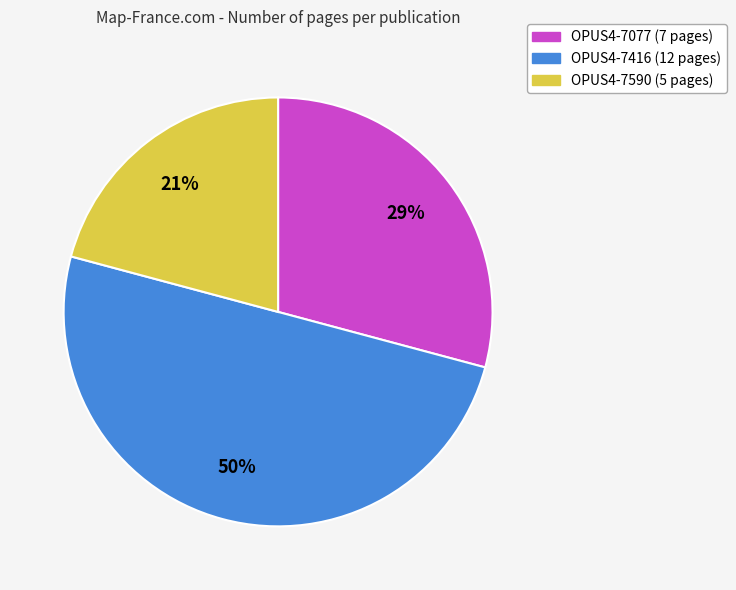

To the nearest percent, what is the difference between the largest and smallest slice percentages?

29%